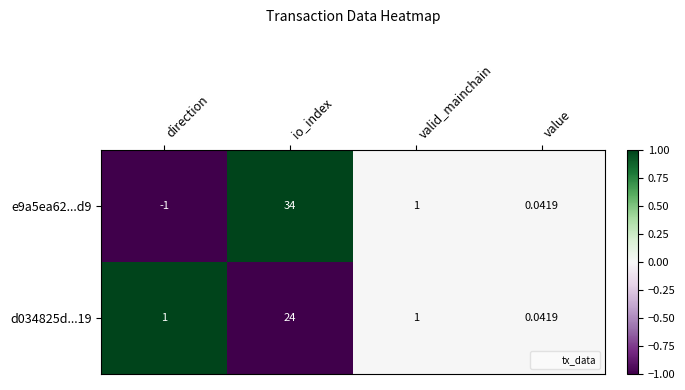

At which category does the chart reach its peak across all series?

io_index